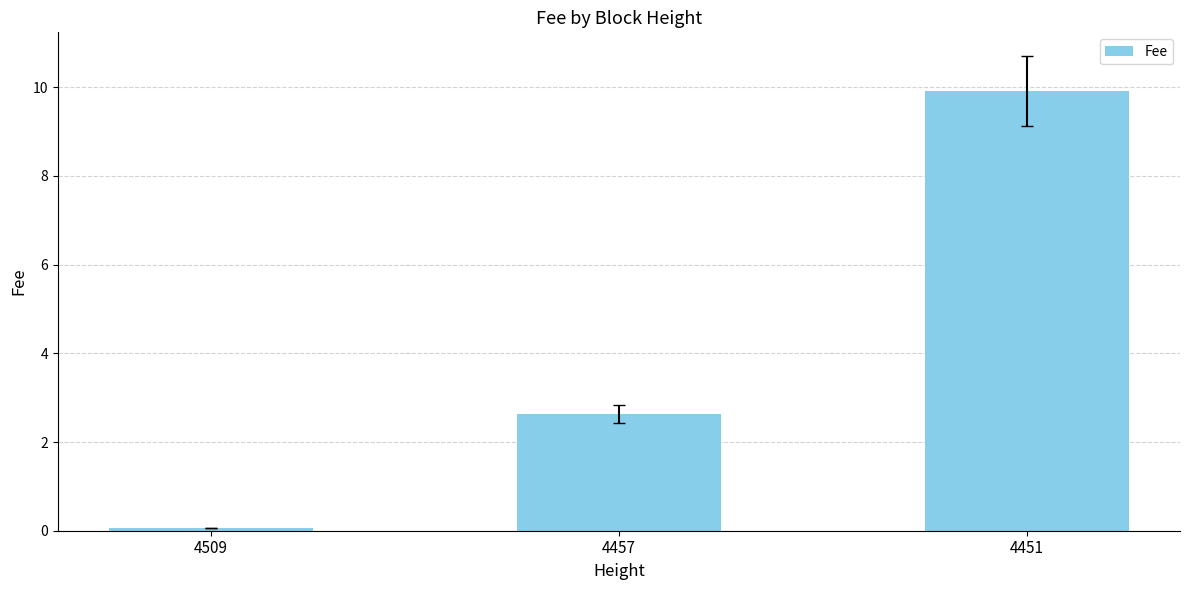

What is the maximum value shown in the chart?

9.9